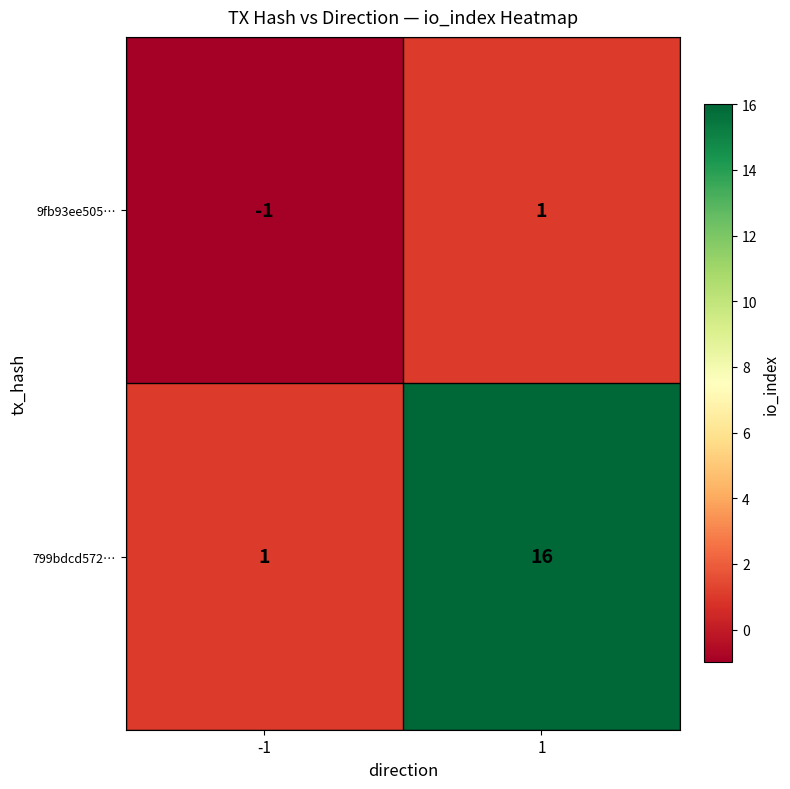

Which series has the largest range (max minus min)?

799bdcd572…